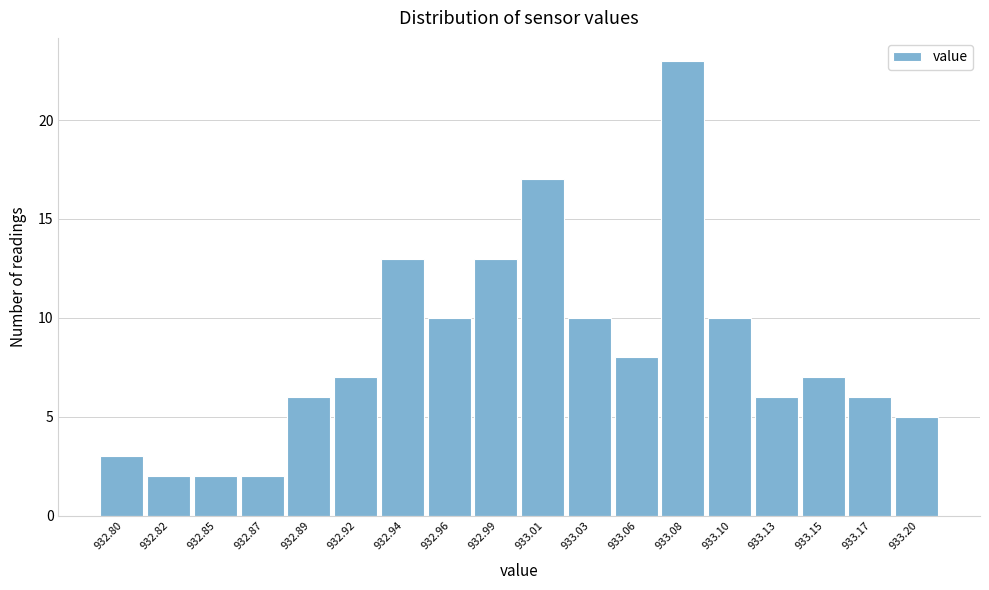

Reading left to right, transcribe all the data shown in this chart.

932.80=3	932.82=2	932.85=2	932.87=2	932.89=6	932.92=7	932.94=13	932.96=10	932.99=13	933.01=17	933.03=10	933.06=8	933.08=23	933.10=10	933.13=6	933.15=7	933.17=6	933.20=5